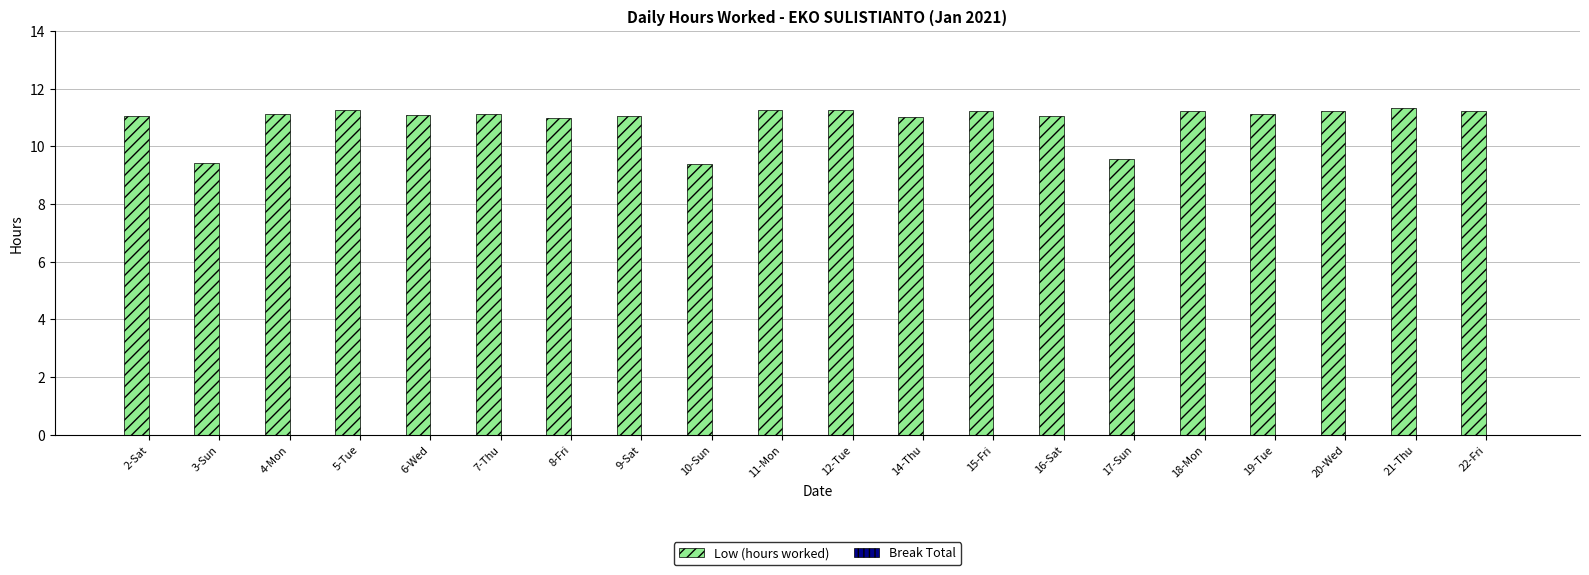

Are the bars horizontal?

No